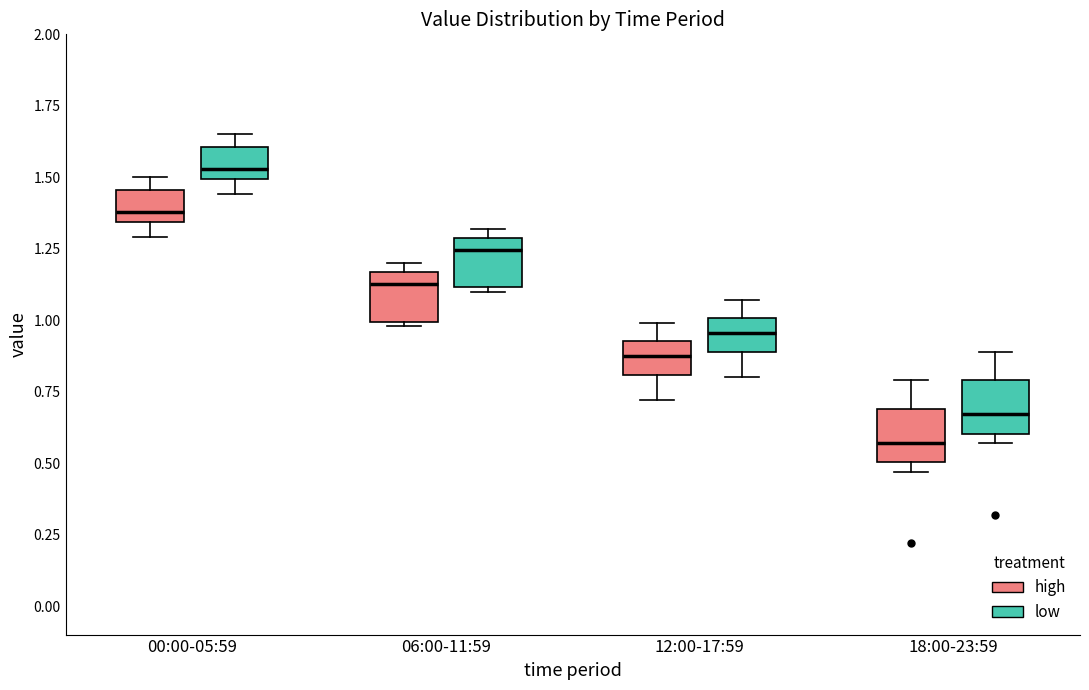

Which box's median line is the lowest?

18:00-23:59 (high)